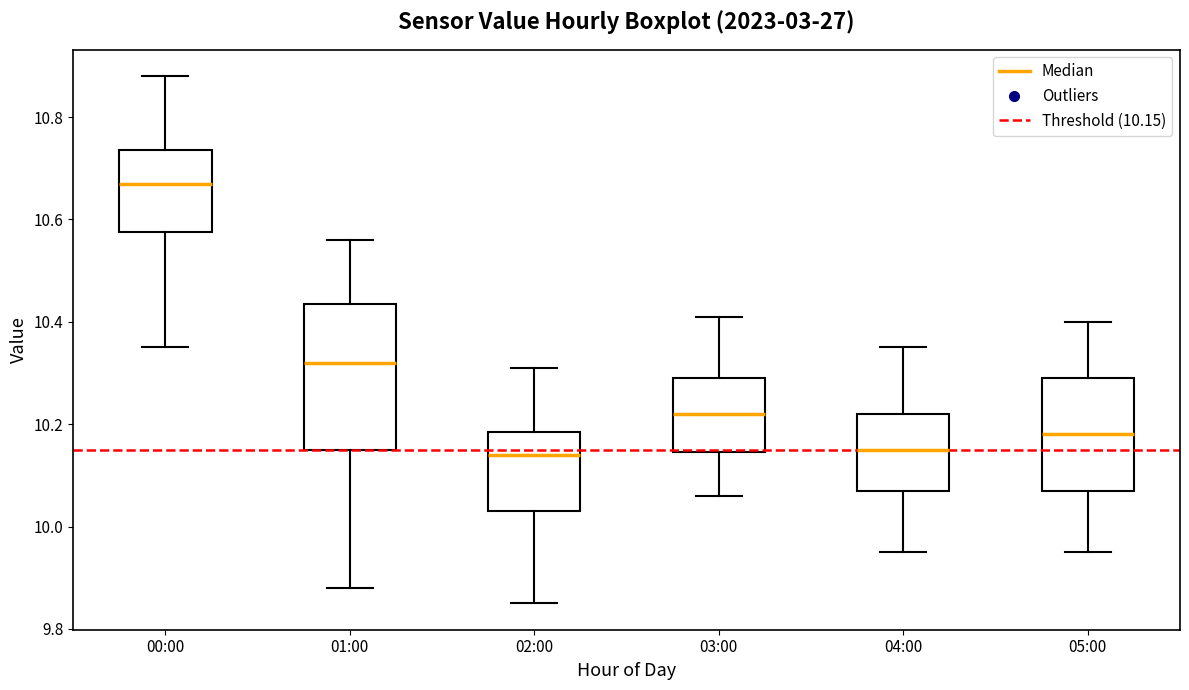

Where does the median line of the box for 00:00 sit on the y-axis? The values are not printed on the chart, so give them approximately, as read against the axis.

10.68